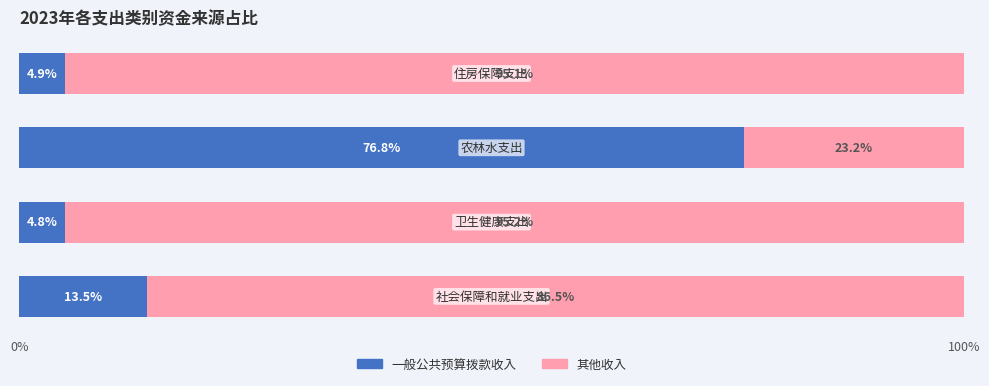

What is the maximum value for 一般公共预算拨款收入?

76.8